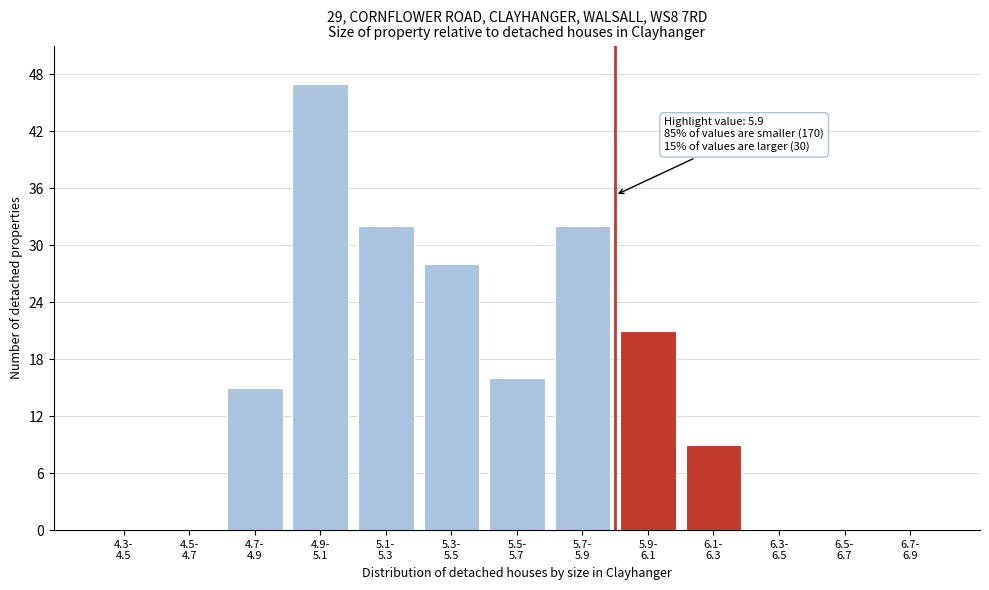

What is the maximum value shown in the chart?

47